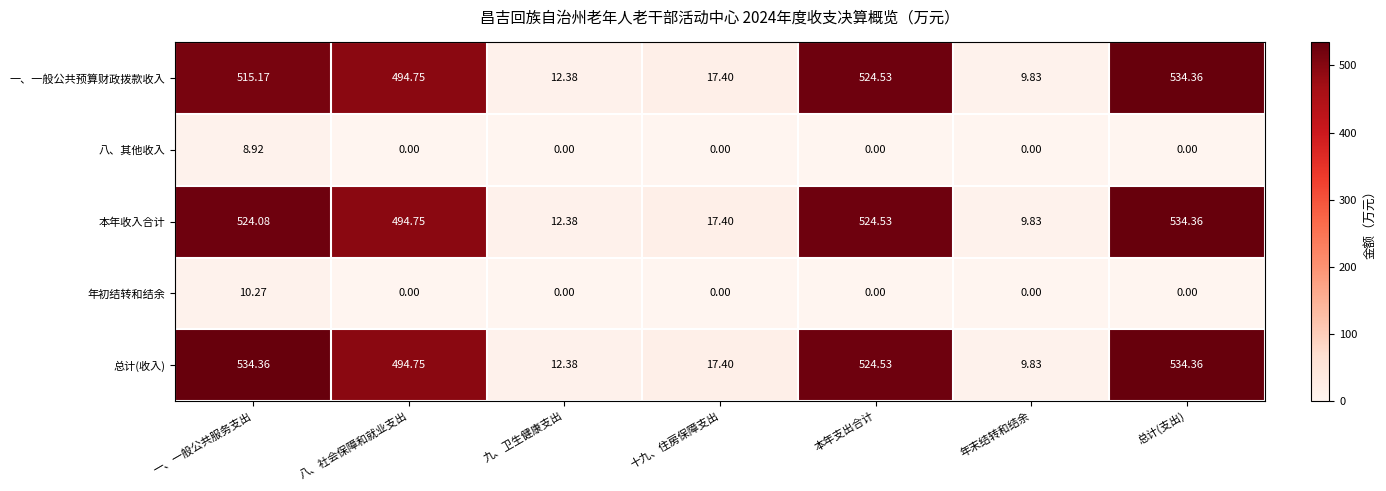

Between 一、一般公共服务支出 and 八、社会保障和就业支出, which series saw the biggest shift?

总计(收入)